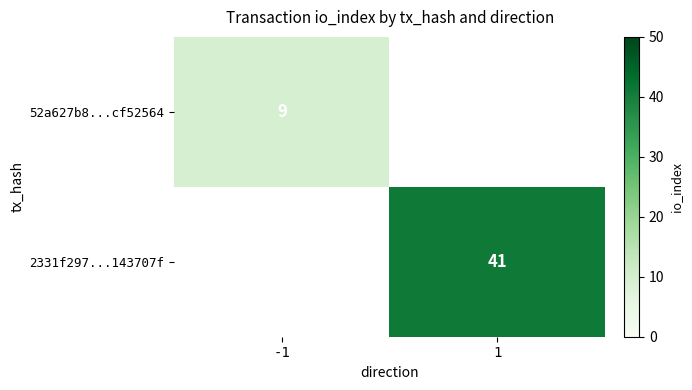

Is the value of 2331f297...143707f at 1 greater than the value of 52a627b8...cf52564 at -1?

Yes